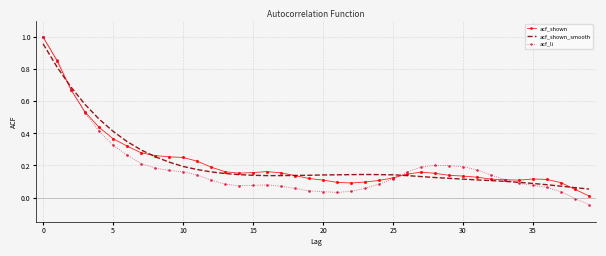

Which series has the widest spread of values?

acf_li